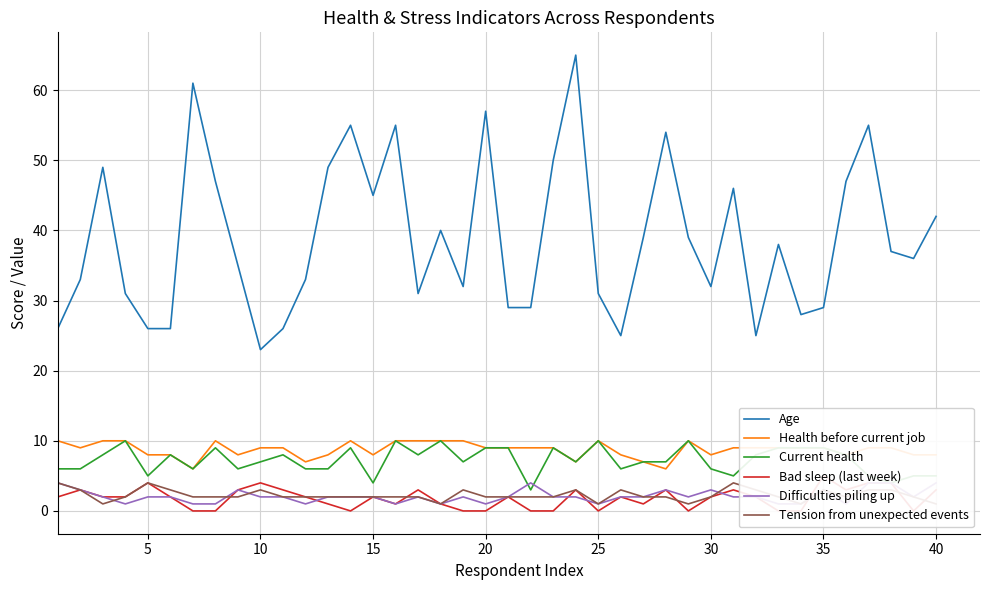

True or false: Health before current job and Age intersect in this chart.

False